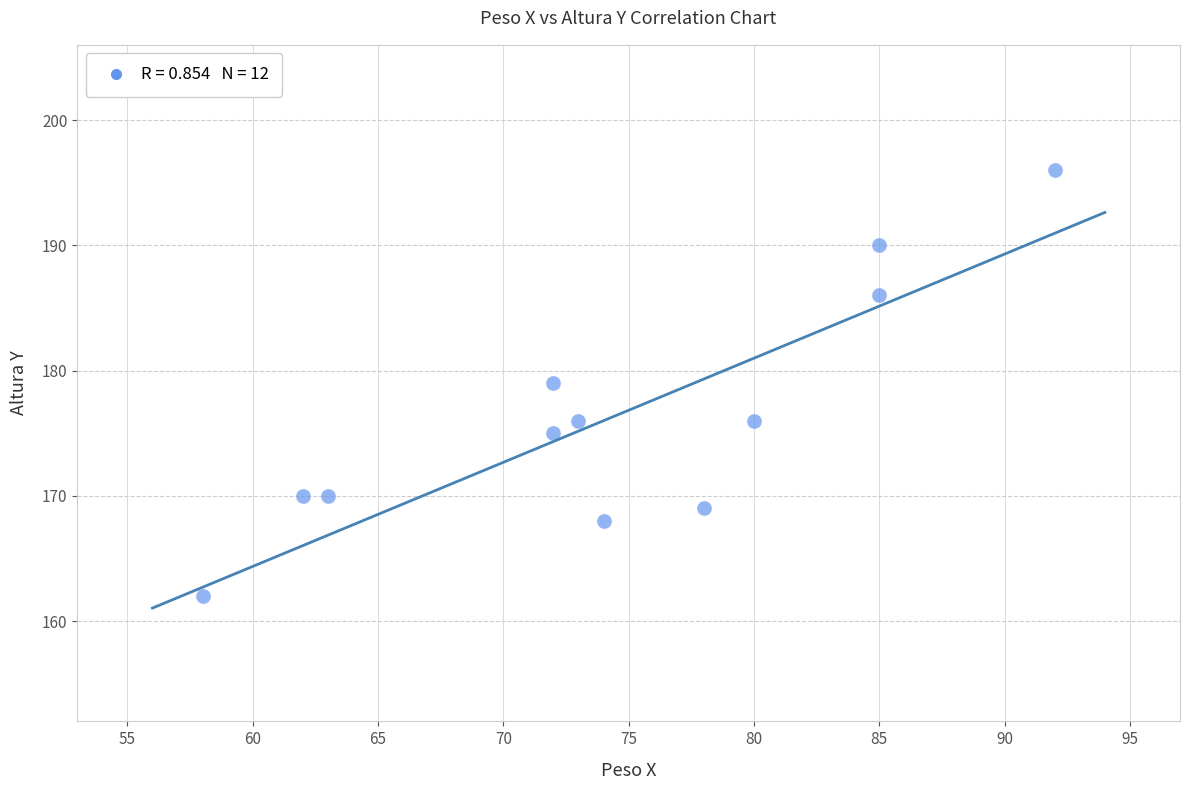

What is the average X value?

74